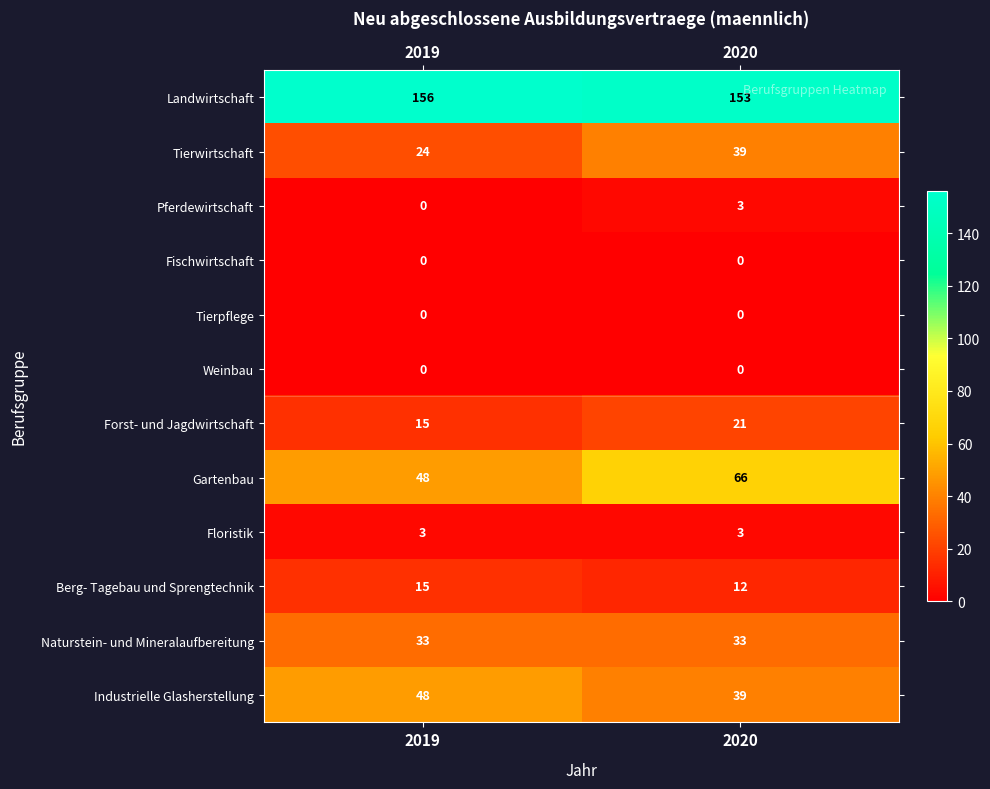

Which category has the highest value across all series?

2019